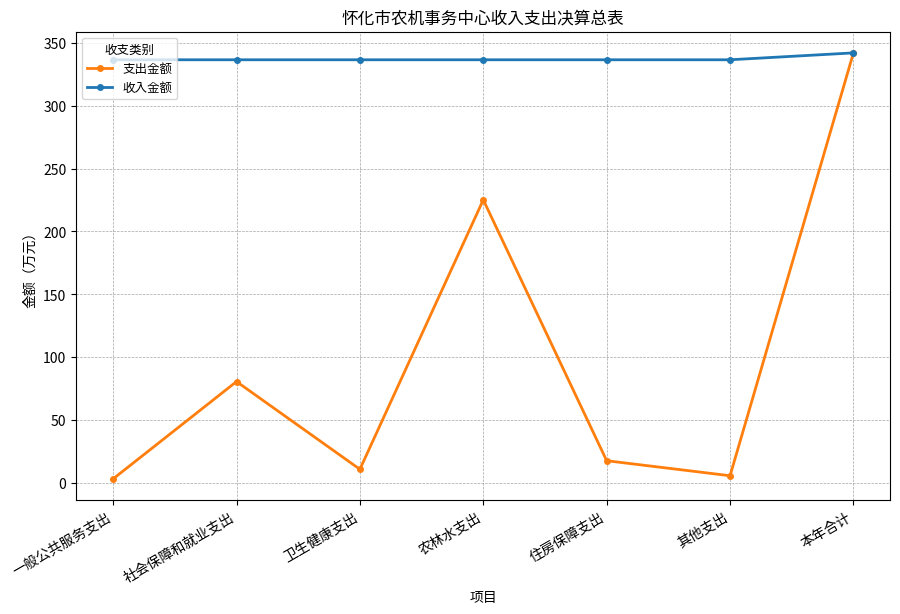

What is the spread (max minus min) of values at 住房保障支出?

319.3